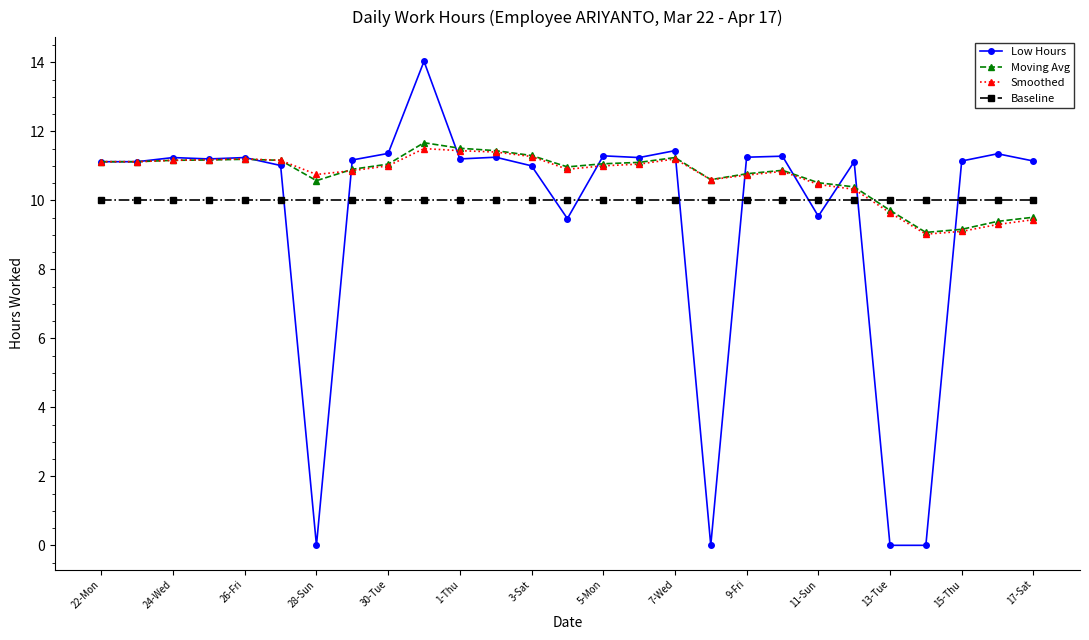

Which series ends up on top after the final intersection of Low Hours and Smoothed?

Low Hours